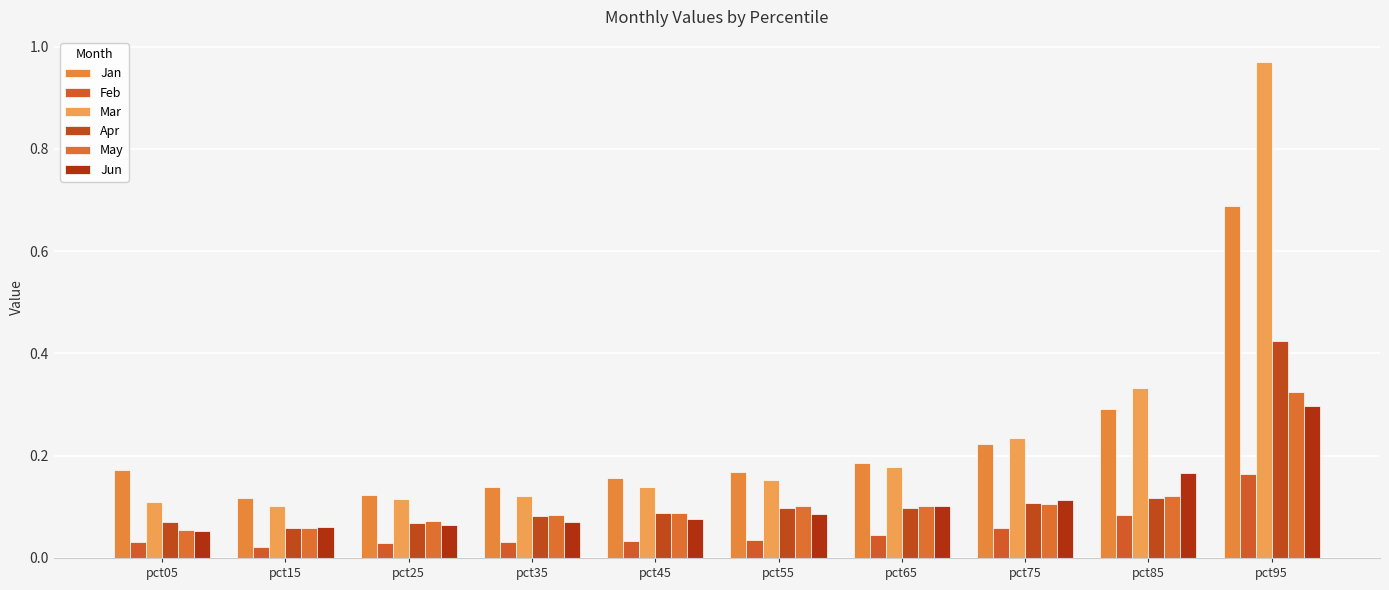

Which has a higher value, pct35 or pct55?

pct55